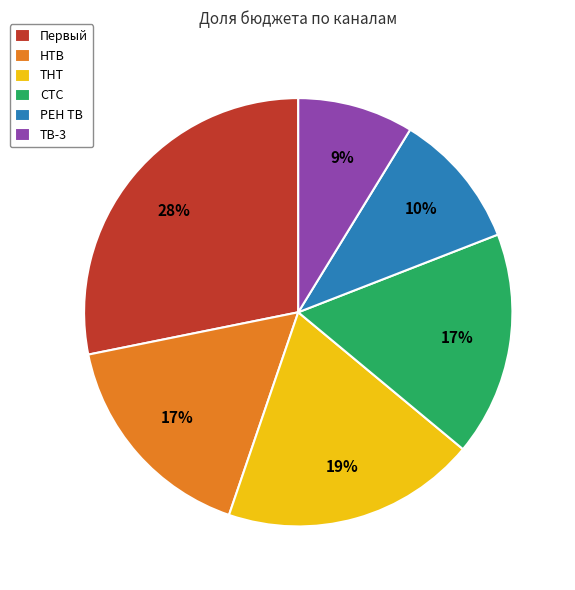

Approximately how many times larger is the value at ТНТ compared to Первый?

0.7